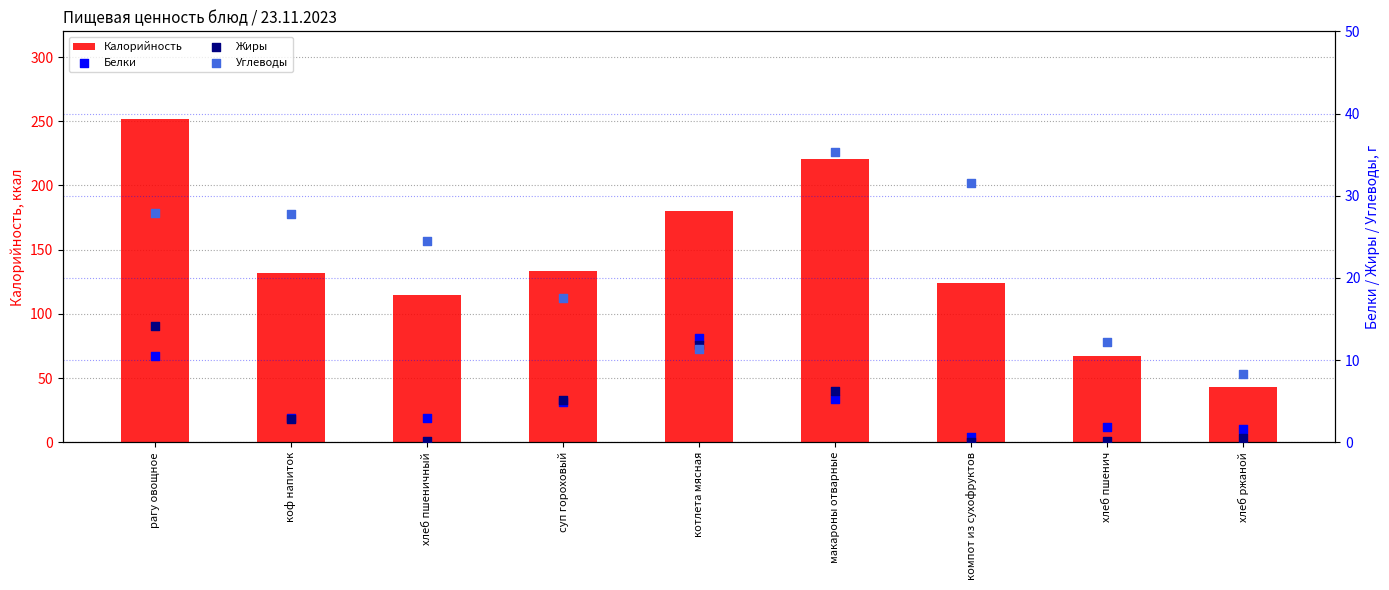

At how many categories does at least one series exceed 251?

1